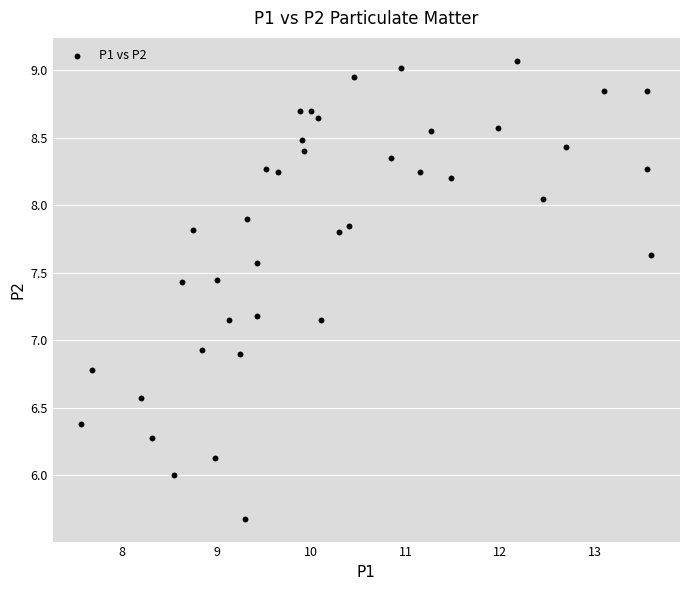

What is the range of X values (max minus min)?

6.0